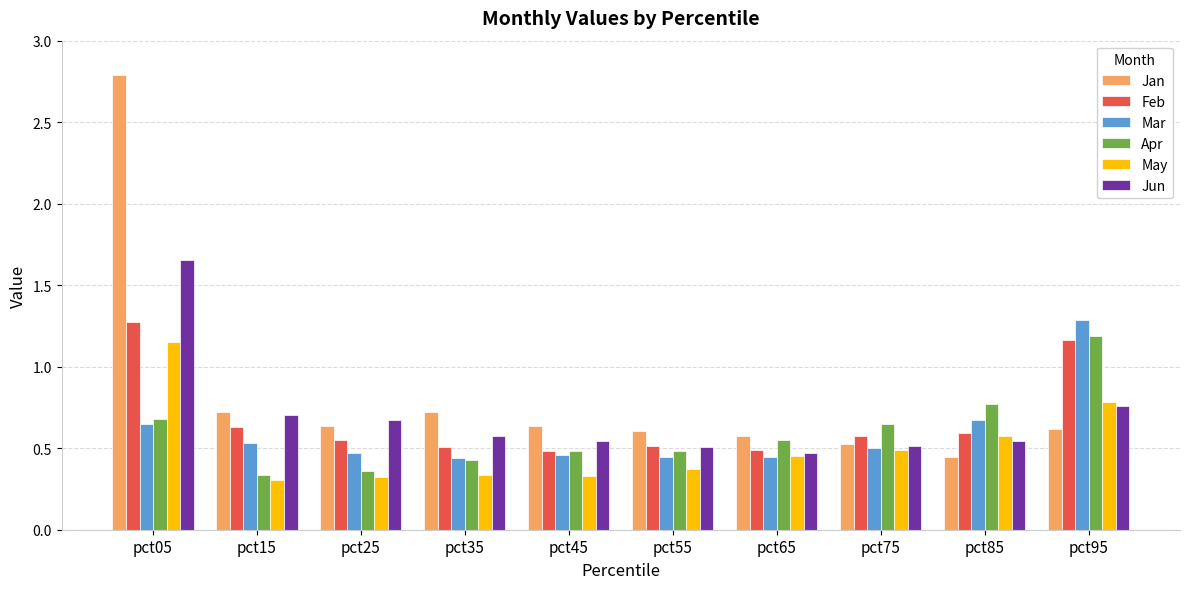

Which series has the largest total across all categories?

Jan